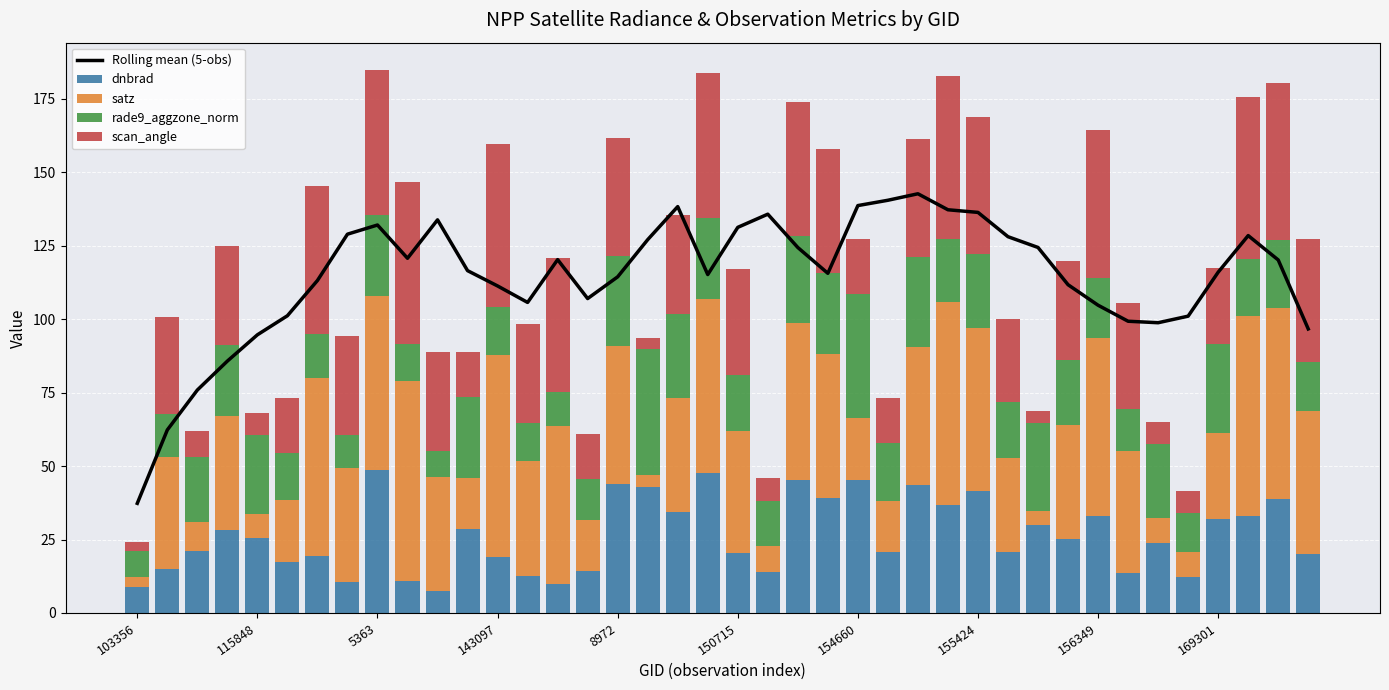

What position from the right is 15?

25